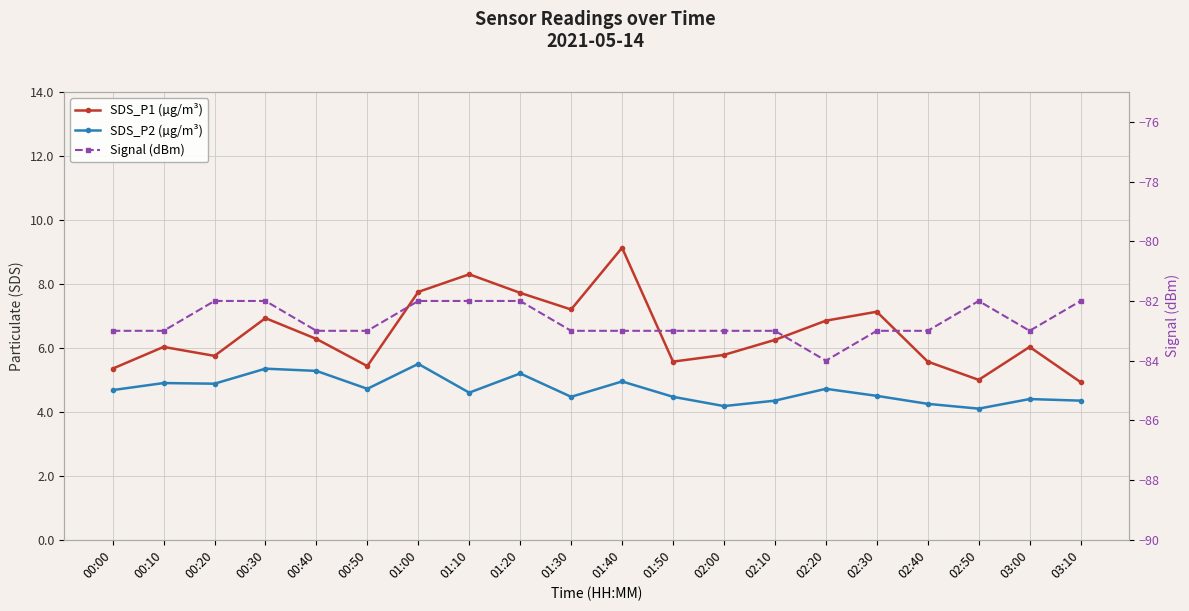

What is the lowest value of the SDS_P2 (µg/m³) series?

4.1